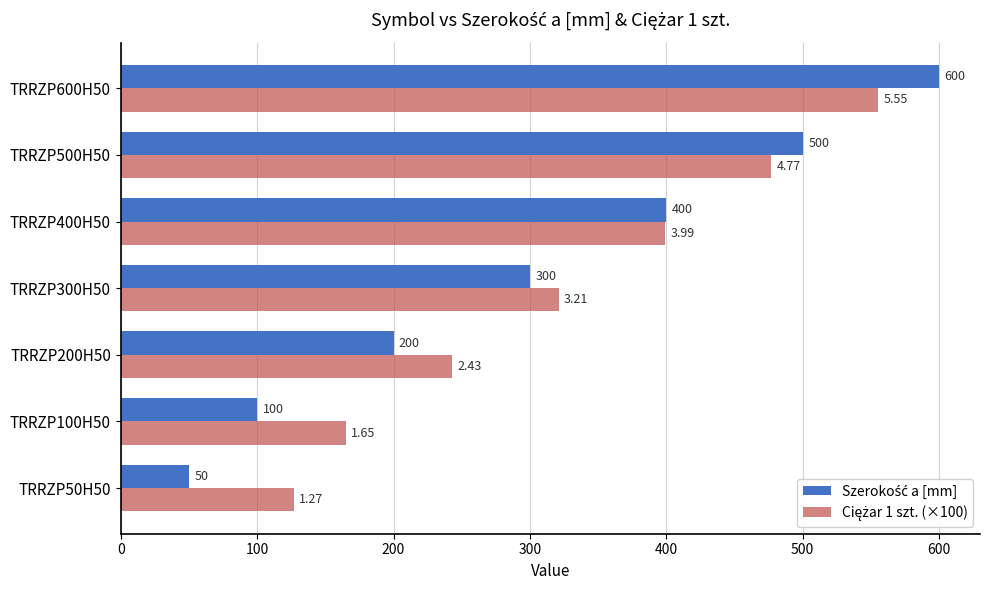

At which category is the sum across all series the highest?

TRRZP600H50